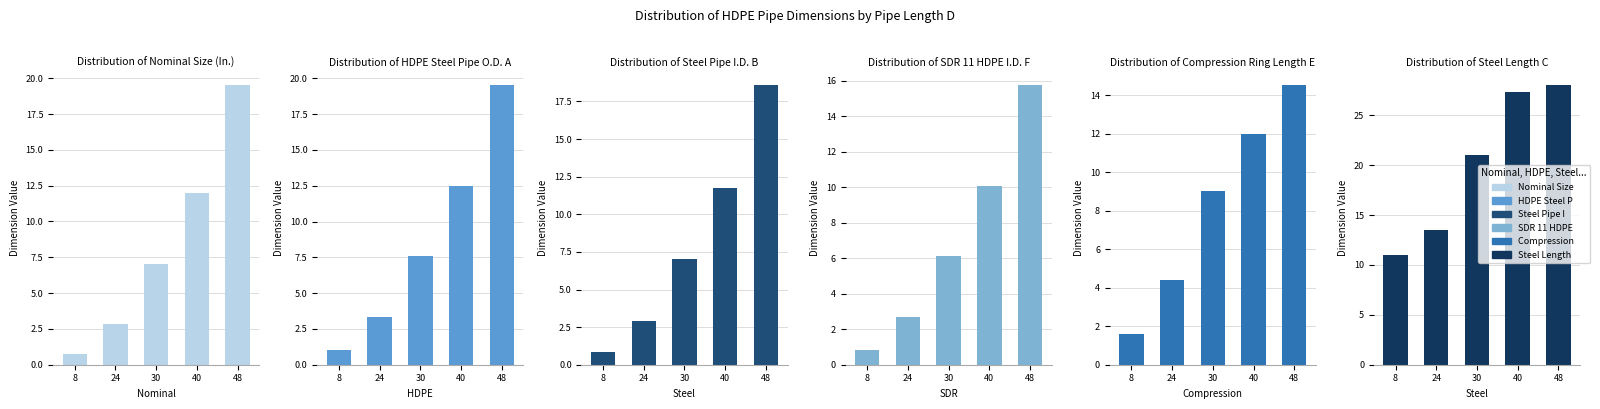

Reading left to right, transcribe all the data shown in this chart.

Nominal Size (In.): 0.8	2.9	7.0	12.0	19.5
HDPE Steel Pipe O.D. A: 1.1	3.3	7.6	12.5	19.5
Steel Pipe I.D. B: 0.8	2.9	7.0	11.8	18.6
SDR 11 HDPE I.D. F: 0.8	2.7	6.2	10.1	15.7
Compression Ring Length E: 1.6	4.4	9.0	12.0	14.5
Steel Length C: 11.0	13.5	21.0	27.3	28.0